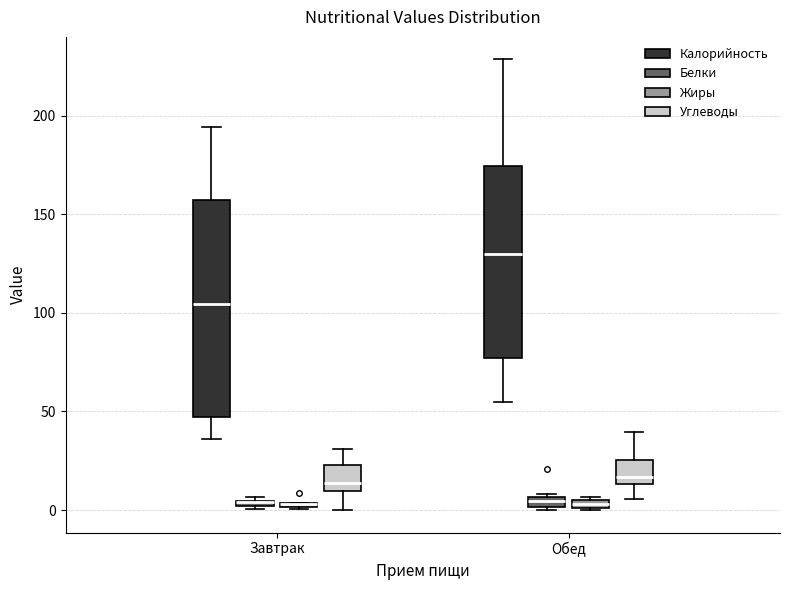

Which box is the tallest, from its lower edge to its upper edge?

Завтрак (Калорийность)